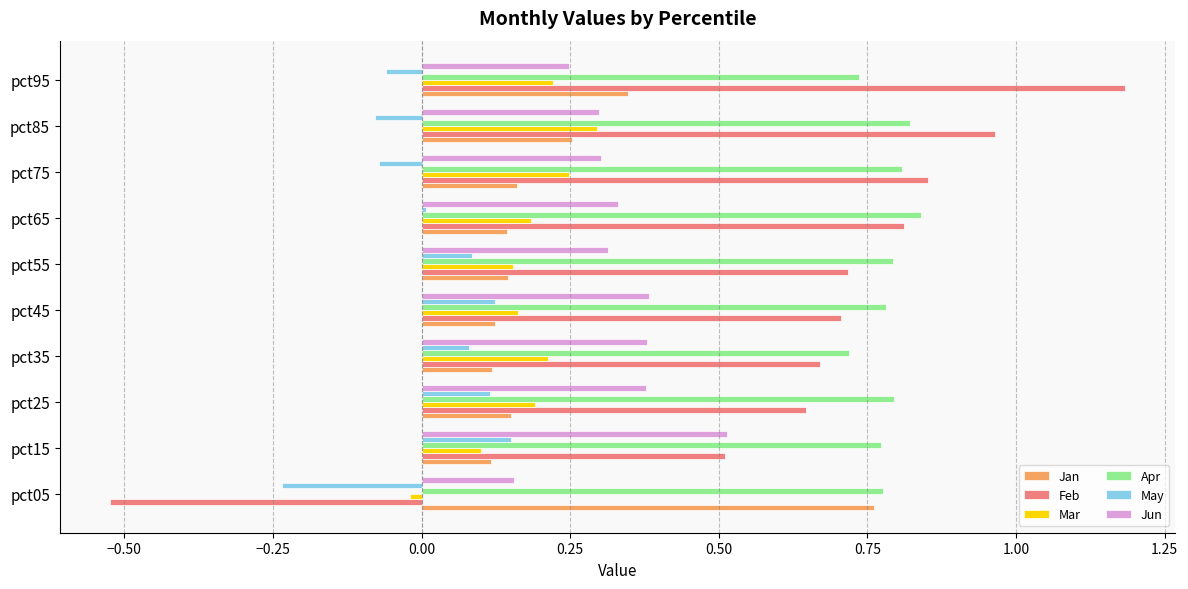

What is the sum of the Apr values at pct85 and pct15?

1.6